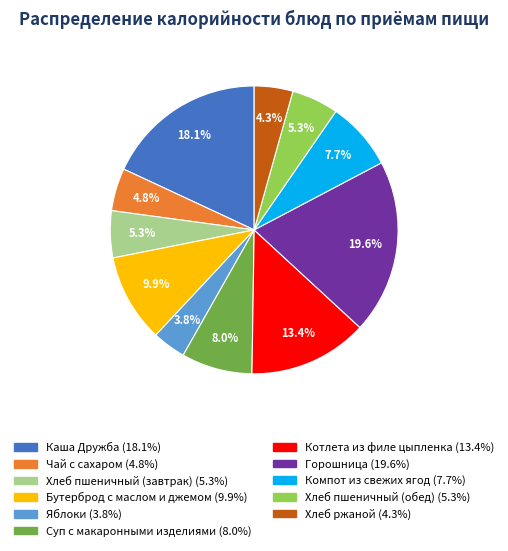

Is there any slice that represents more than half of the pie?

No